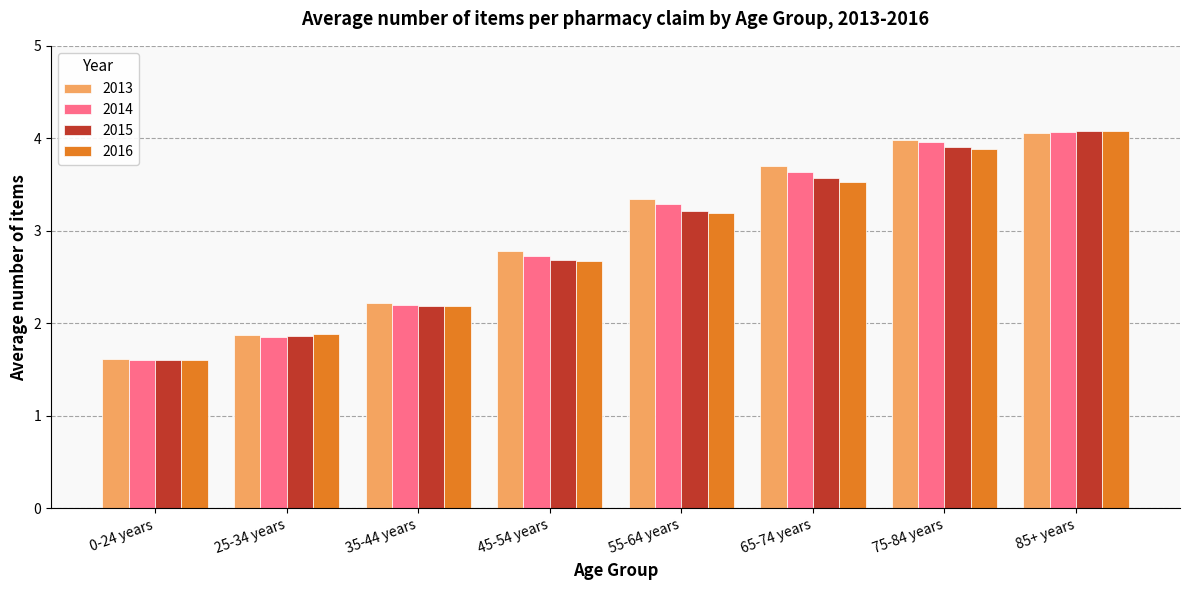

At which label does 2014 first exceed 3?

55-64 years